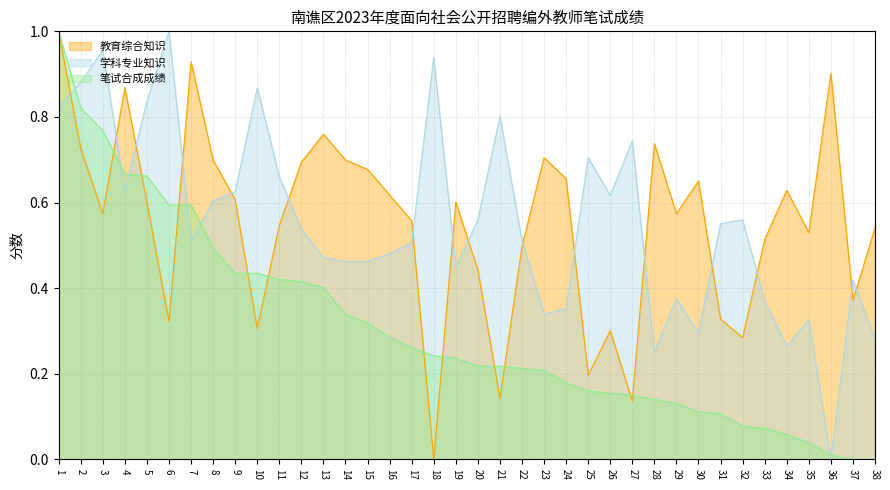

Which series has the largest range (max minus min)?

学科专业知识